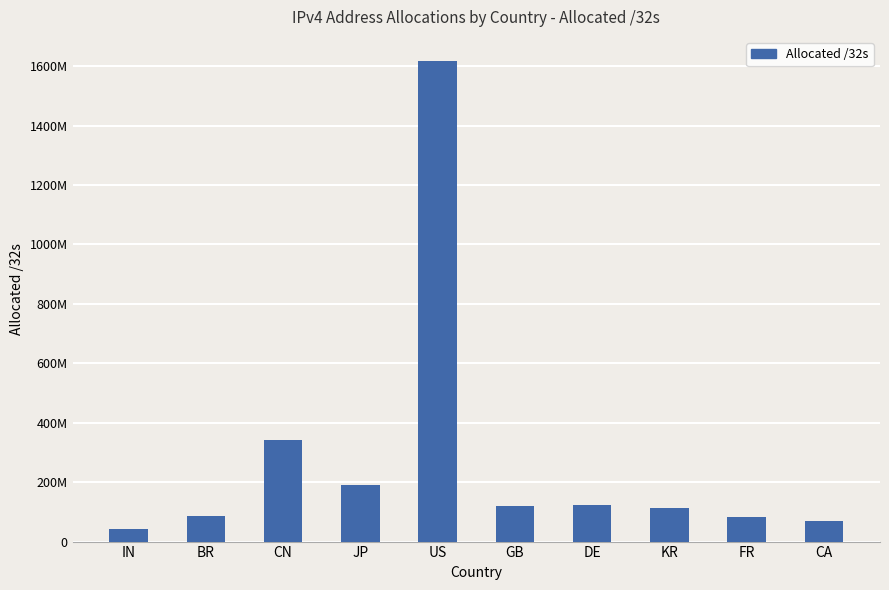

Which category has the highest value across all series?

US